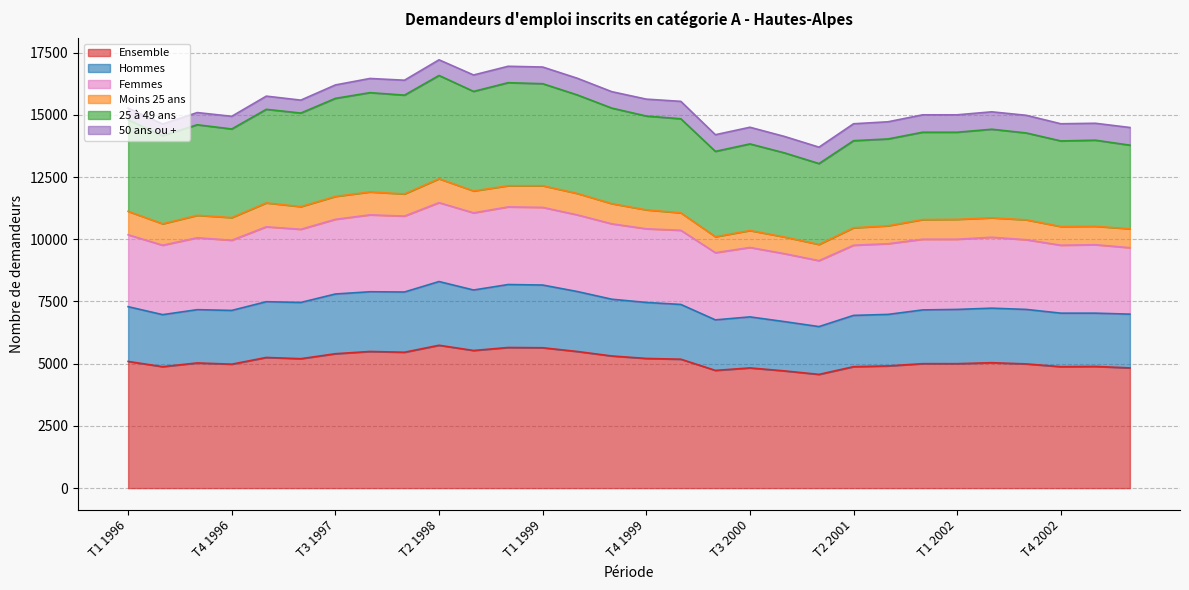

The Ensemble series shows 6934 at T1 2002. True or false?

False